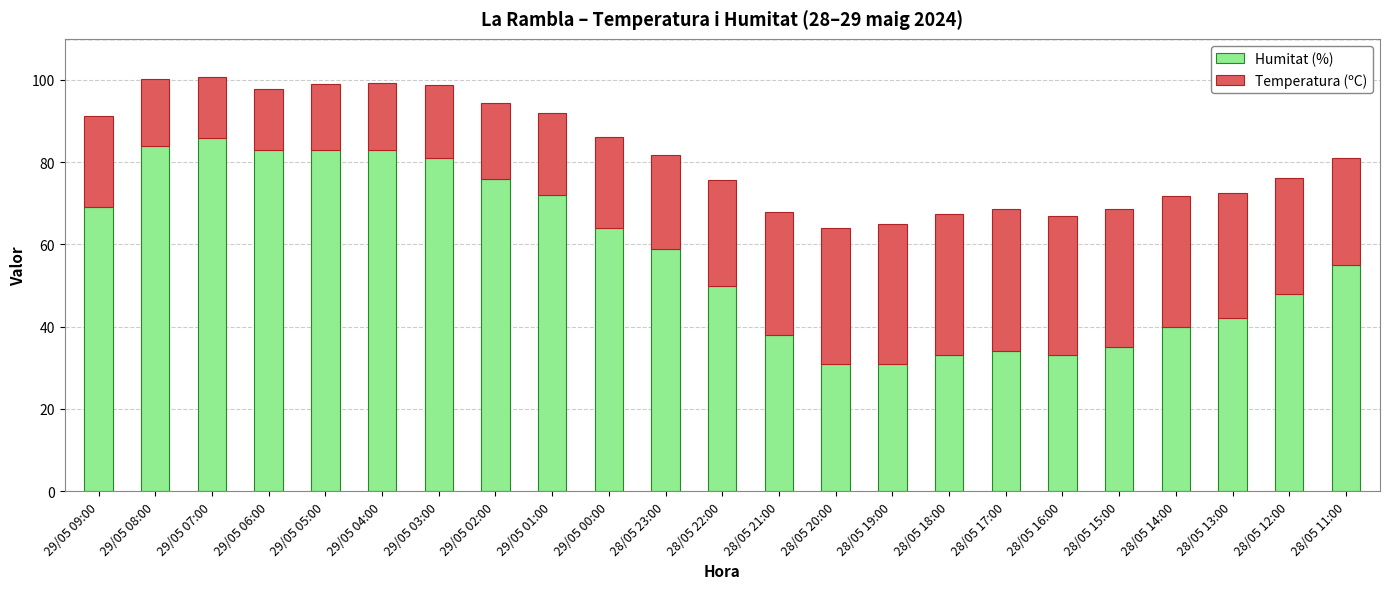

What is the total value across all series at 28/05 20:00?

63.9